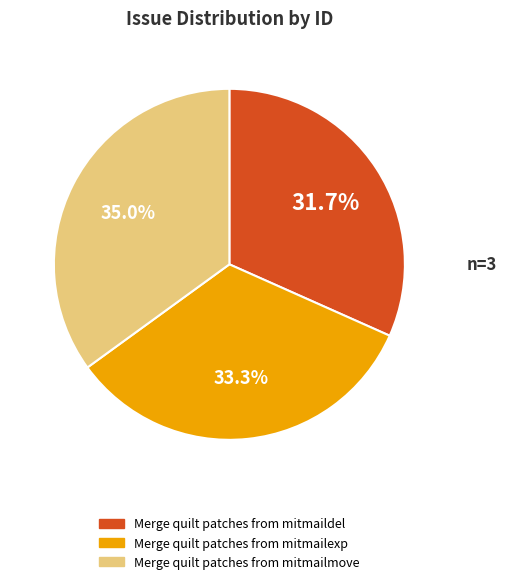

The Merge quilt patches from mitmaildel slice represents 32% of the pie. True or false?

True